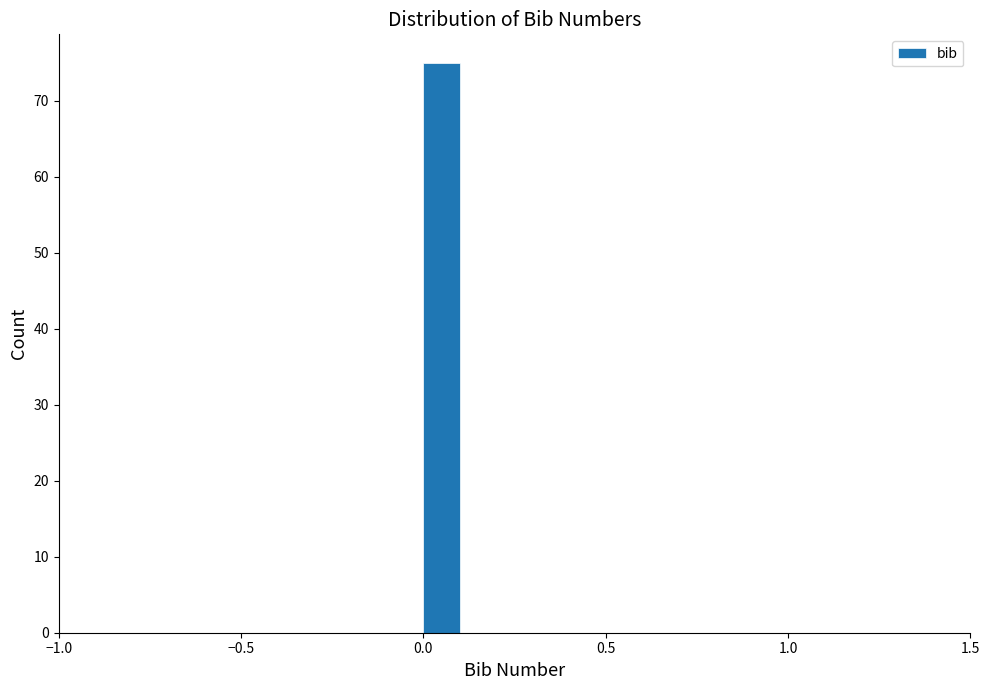

Read against the x-axis, roughly where is the centre of the tallest bar?

0.05